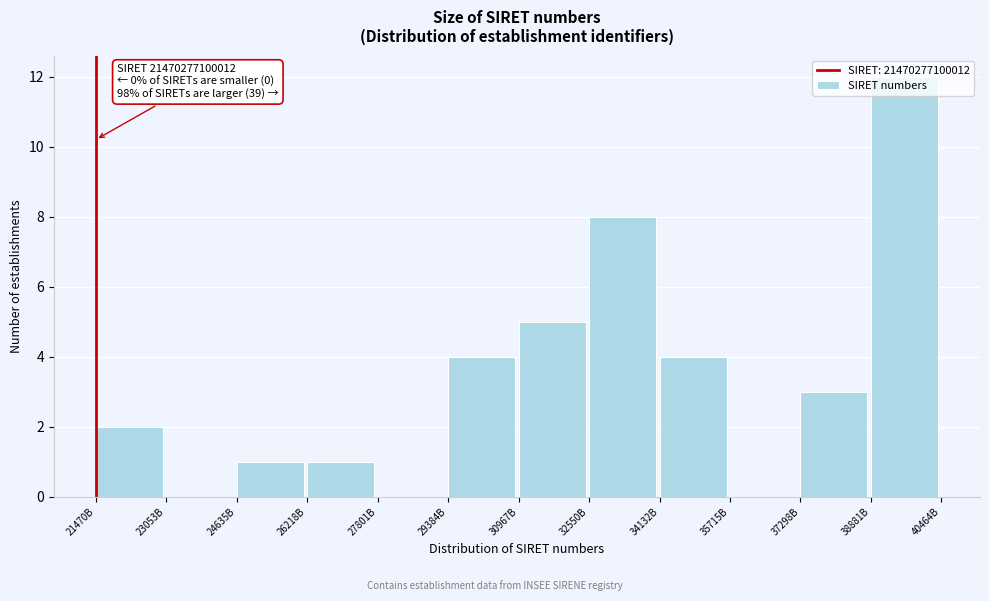

What is the maximum value shown in the chart?

12